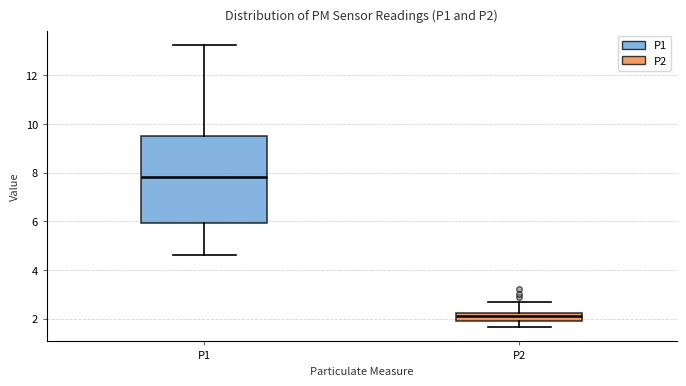

Reading left to right, transcribe this box plot: for each box, give where its median line is, the range the box spans, and where its two whiskers end, as read against the y-axis. The values are not printed on the chart, so give them approximately, as read against the axis.

P1: median 7.8, box 6.0 to 9.6, whiskers 4.6 to 13.2
P2: median 2.2 (inside the box), box 2.0 to 2.2, whiskers 1.6 to 2.6